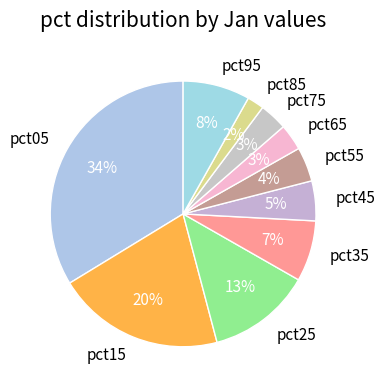

What is the smallest slice in the pie chart?

pct85